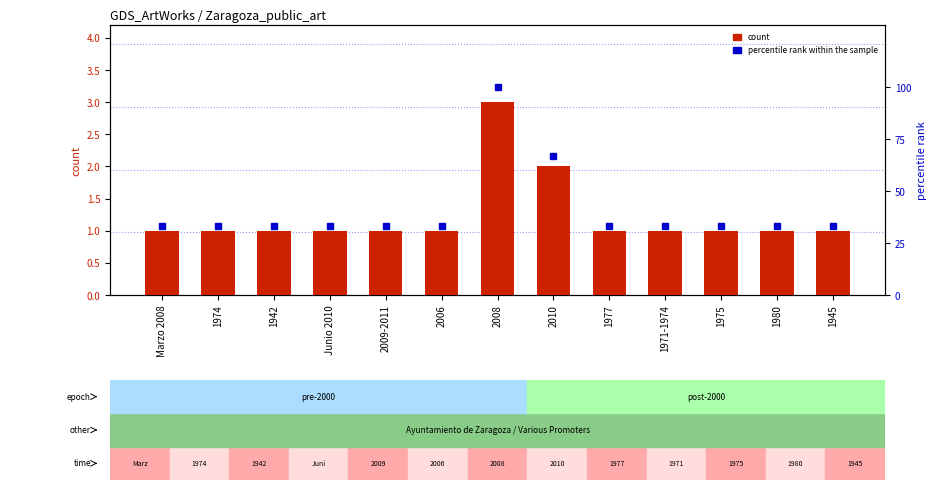

At how many categories does at least one series exceed 24?

13